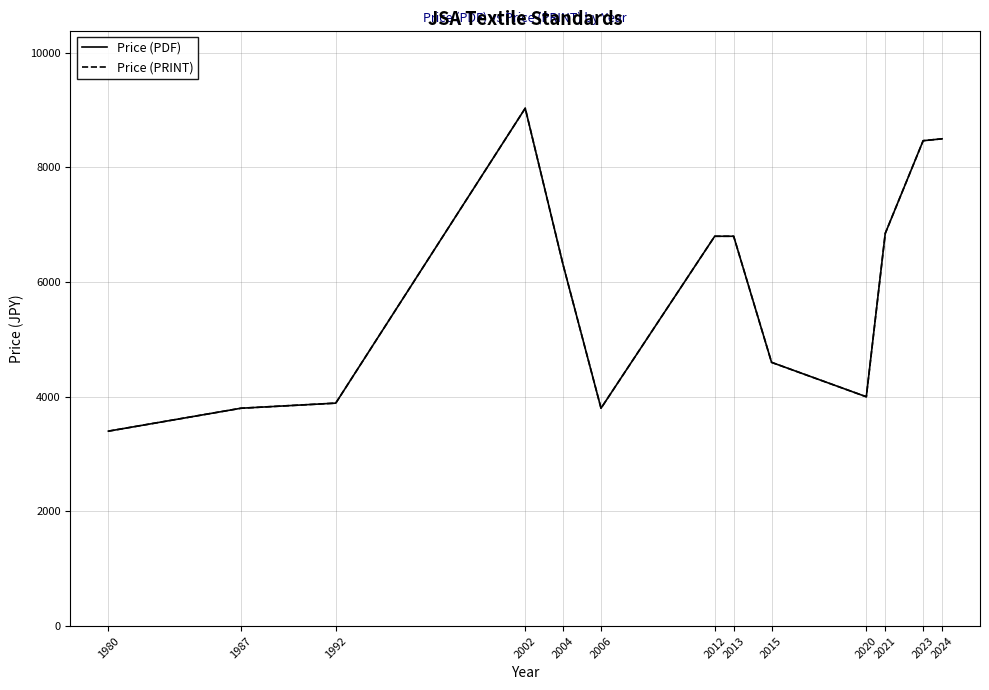

List the series in order of their peak value, highest first.

Price (PDF), Price (PRINT)